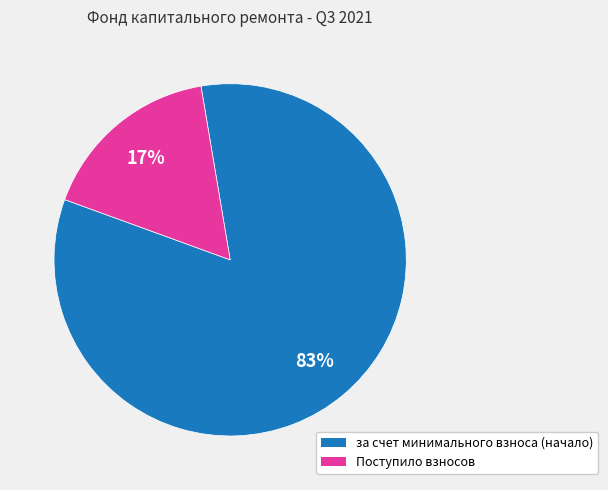

Which has a higher value, Поступило взносов or за счет минимального взноса (начало)?

за счет минимального взноса (начало)